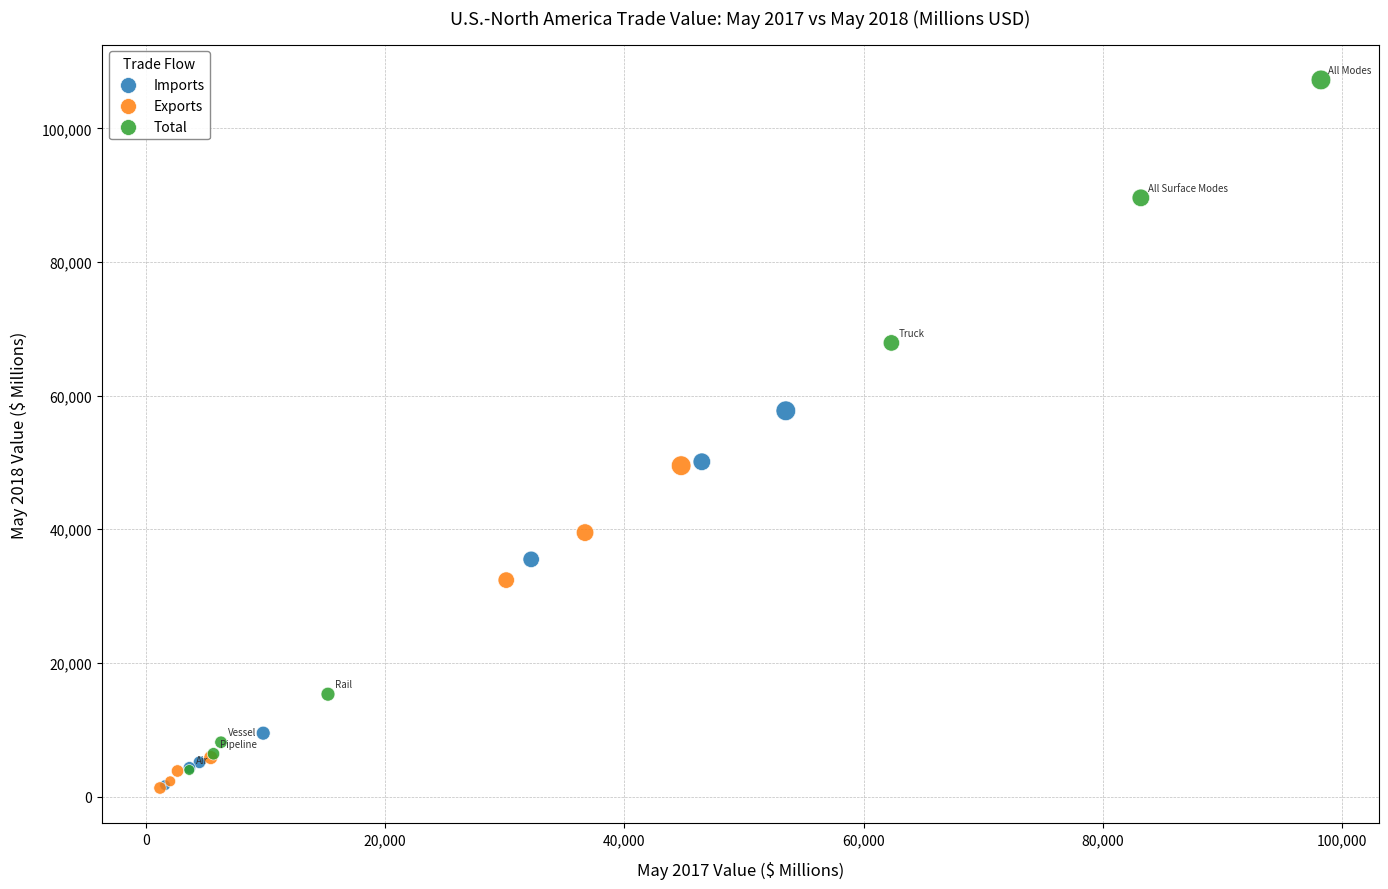

Which series reaches the maximum Y coordinate?

Total